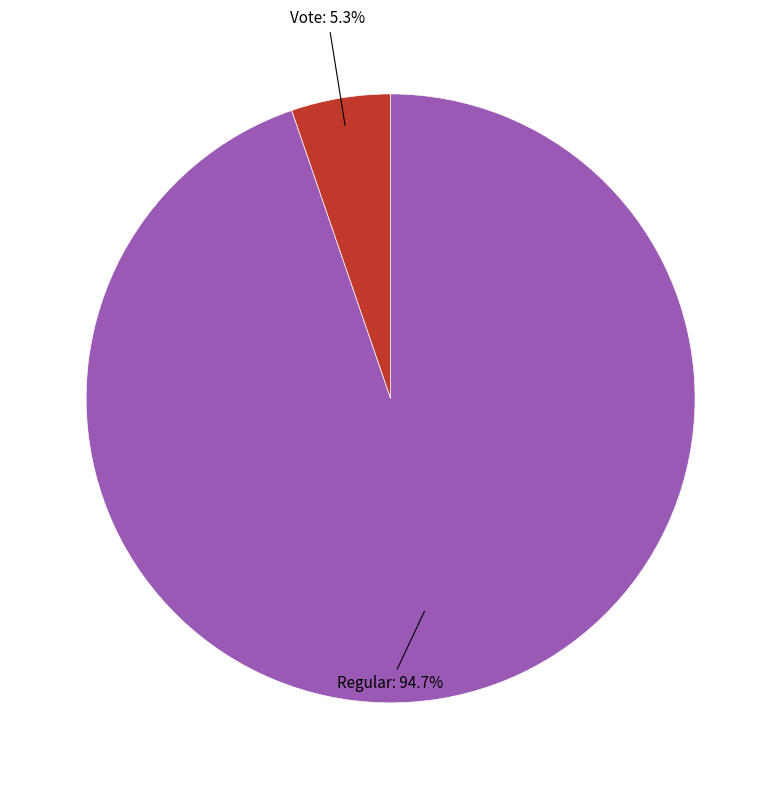

Rank the categories by value from highest to lowest.

Regular, Vote